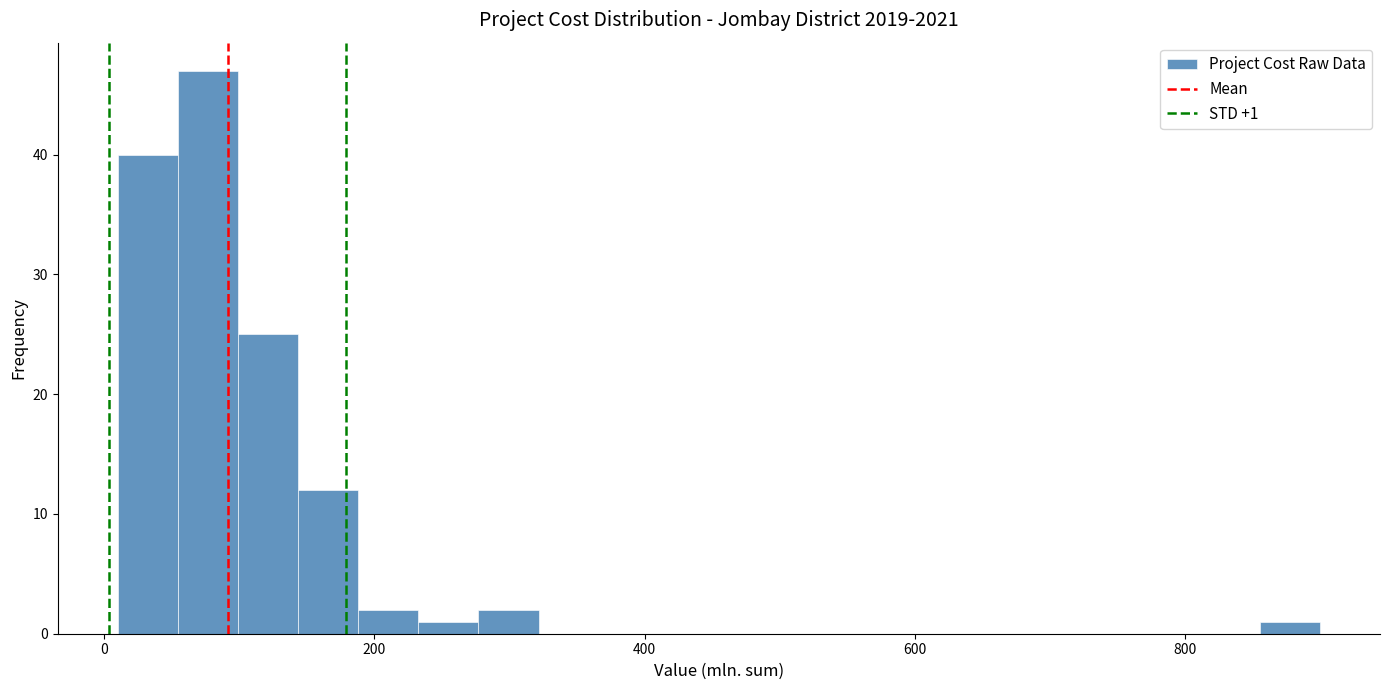

Read against the x-axis, roughly where is the centre of the tallest bar?

80